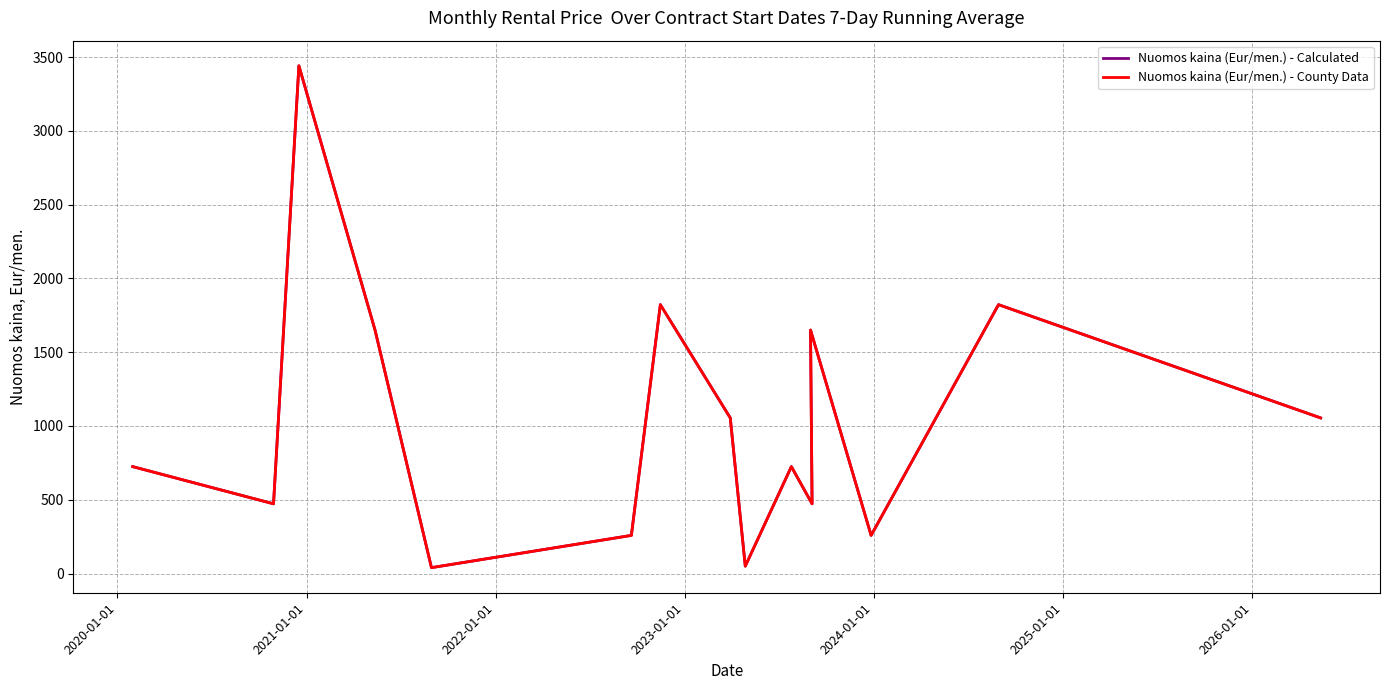

True or false: Nuomos kaina (Eur/men.) - Calculated and Nuomos kaina (Eur/men.) - County Data cross at least once.

False